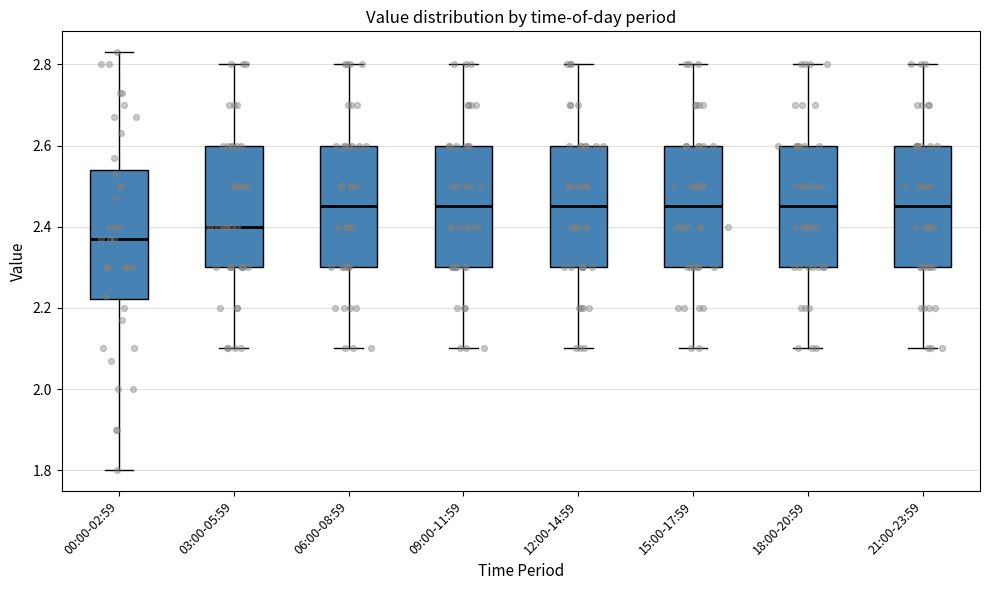

Which box's median line is the lowest?

00:00-02:59